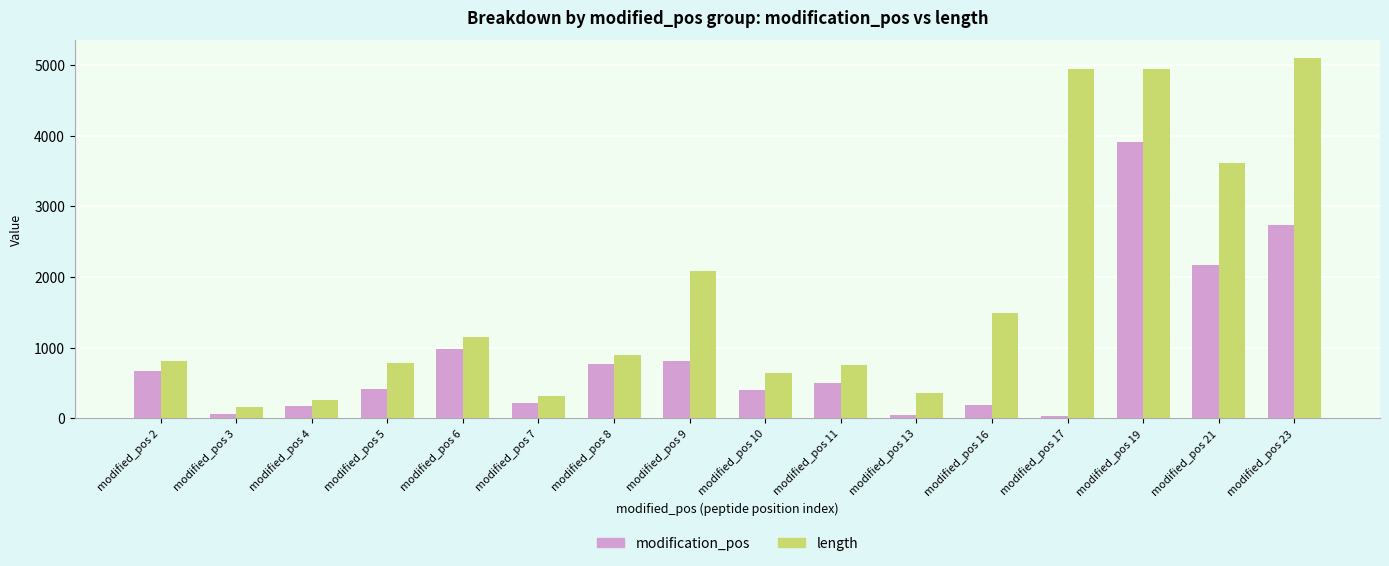

How many data points in length are less than 889?

8